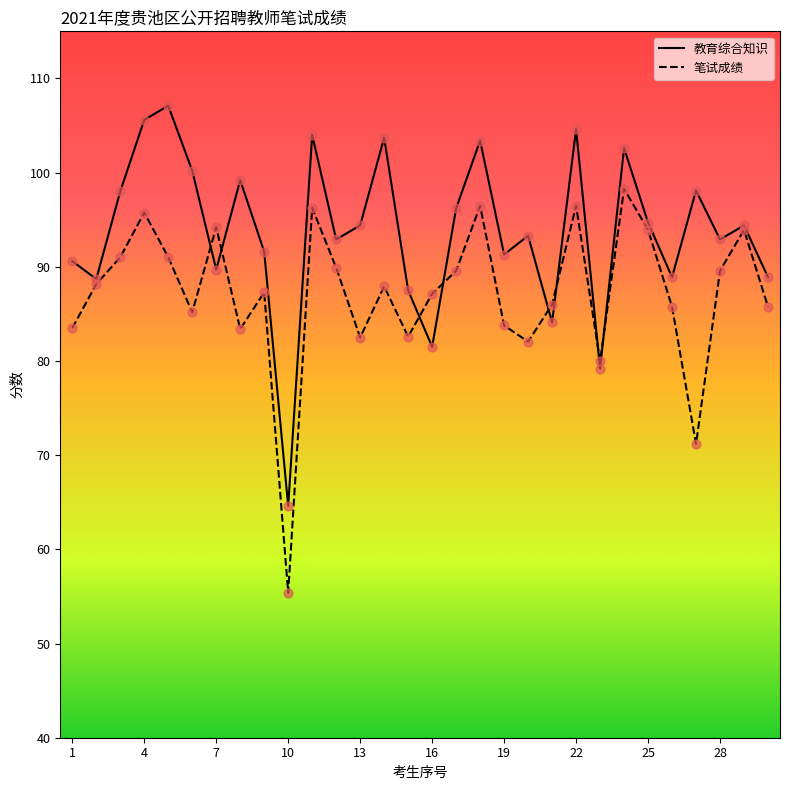

What is the maximum value for 教育综合知识?

107.1